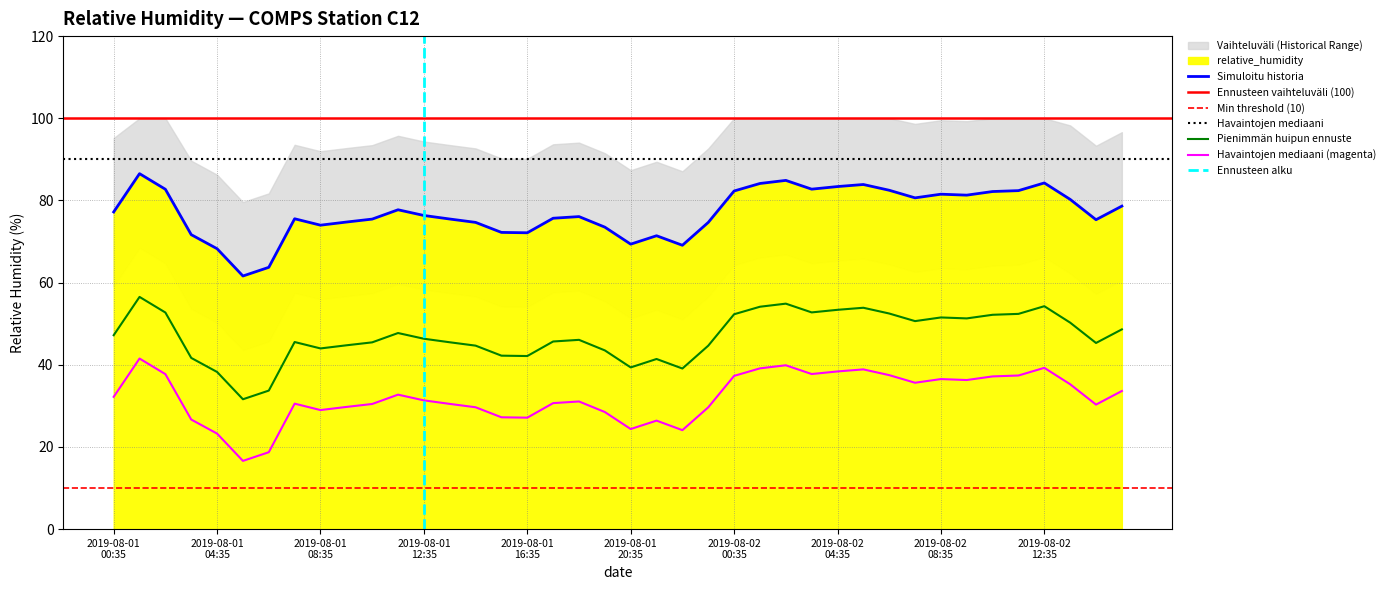

The value at 2019-08-01T19:35 is 73.5. True or false?

True